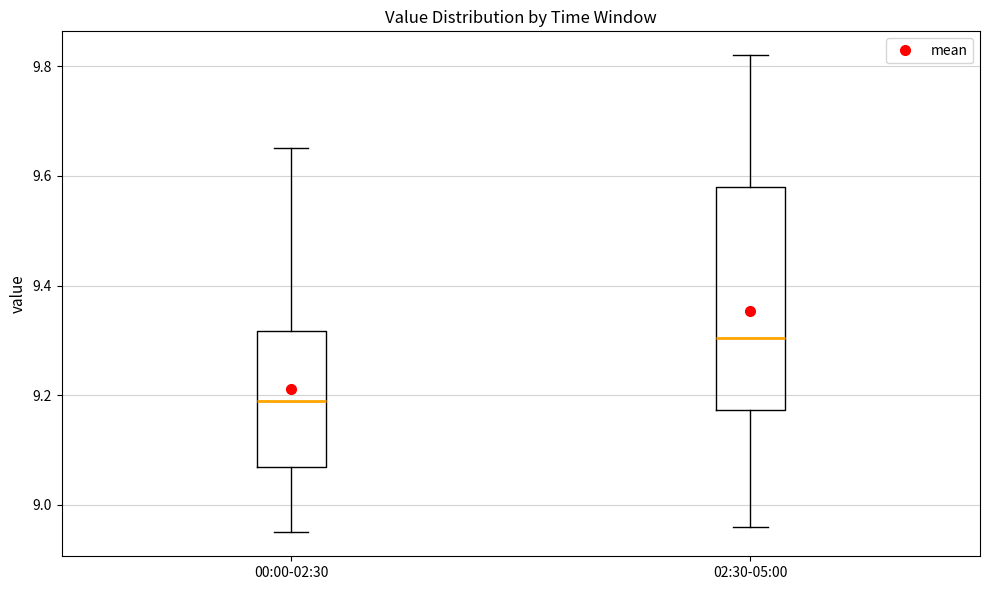

Reading left to right, read every box against the y-axis: the position of its median line, the range the box covers, and the ends of its whiskers. The values are not printed on the chart, so give them approximately, as read against the axis.

00:00-02:30: median 9.20, box 9.08 to 9.32, whiskers 8.96 to 9.66
02:30-05:00: median 9.30, box 9.18 to 9.58, whiskers 8.96 to 9.82